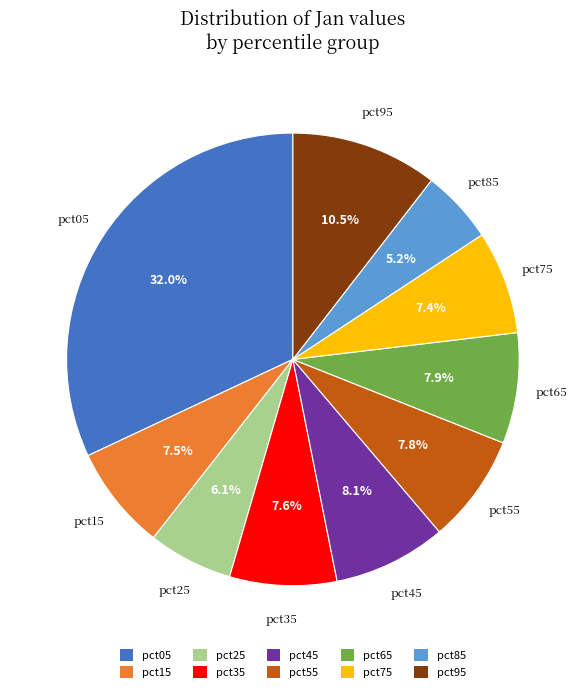

Which category has the biggest portion of the pie?

pct05